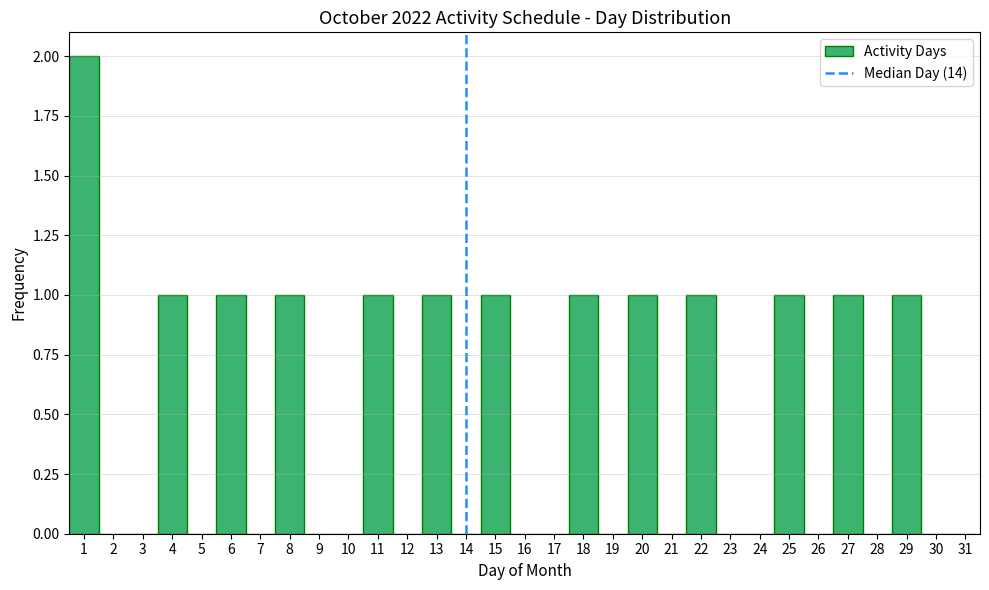

Reading left to right, transcribe this chart: for each bar, give the range it covers on the x-axis and its height. The values are not printed on the chart, so give them approximately, as read against the axis.

0.5 to 1.5: 2
1.5 to 2.5: 0
2.5 to 3.5: 0
3.5 to 4.5: 1
4.5 to 5.5: 0
5.5 to 6.5: 1
6.5 to 7.5: 0
7.5 to 8.5: 1
8.5 to 9.5: 0
9.5 to 10.5: 0
10.5 to 11.5: 1
11.5 to 12.5: 0
12.5 to 13.5: 1
13.5 to 14.5: 0
14.5 to 15.5: 1
15.5 to 16.5: 0
16.5 to 17.5: 0
17.5 to 18.5: 1
18.5 to 19.5: 0
19.5 to 20.5: 1
20.5 to 21.5: 0
21.5 to 22.5: 1
22.5 to 23.5: 0
23.5 to 24.5: 0
24.5 to 25.5: 1
25.5 to 26.5: 0
26.5 to 27.5: 1
27.5 to 28.5: 0
28.5 to 29.5: 1
29.5 to 30.5: 0
30.5 to 31.5: 0